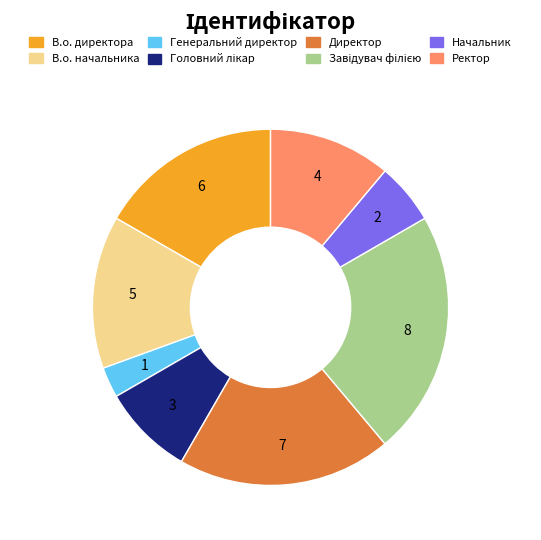

The Начальник slice represents 14% of the pie. True or false?

False